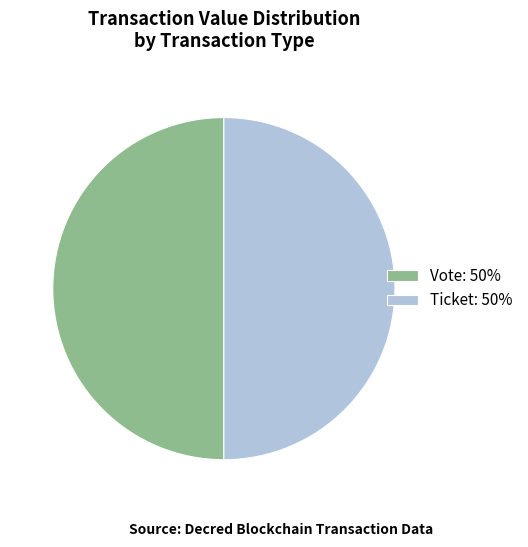

Combined, do Vote: 50% and Ticket: 50% account for over 50%?

Yes